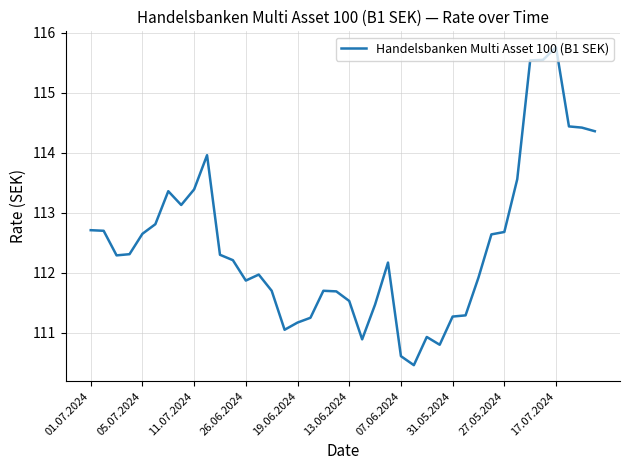

What is the maximum value shown in the chart?

115.8